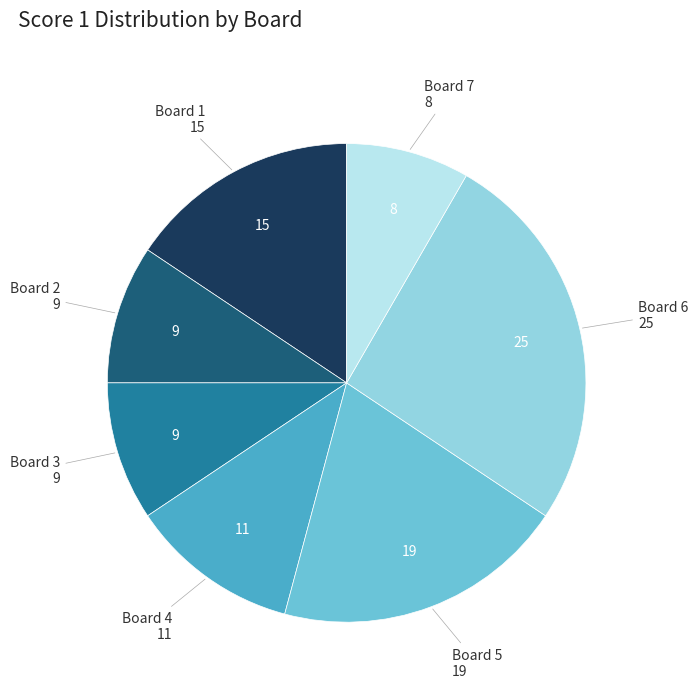

Which category has the smallest portion of the pie?

Board 7